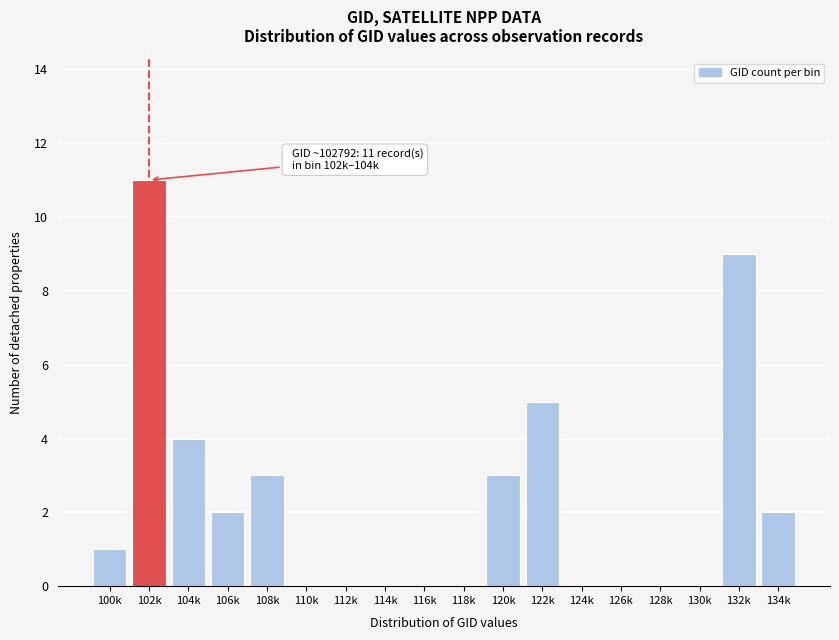

Reading left to right, what are all the values shown in this chart?

100k=1	102k=11	104k=4	106k=2	108k=3	110k=0	112k=0	114k=0	116k=0	118k=0	120k=3	122k=5	124k=0	126k=0	128k=0	130k=0	132k=9	134k=2